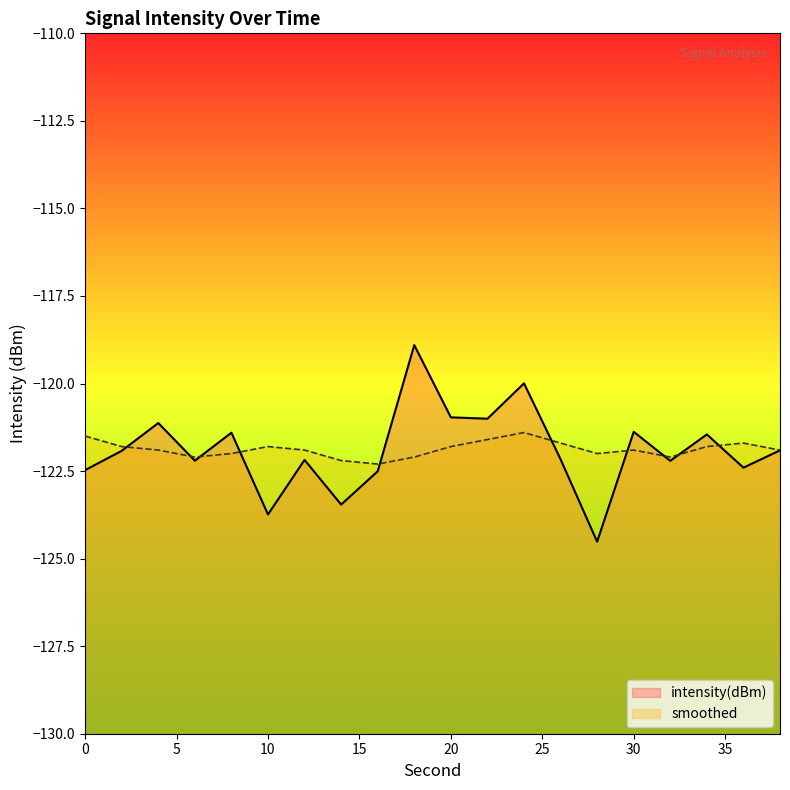

Reading left to right, extract all data points from this chart.

intensity(dBm): 0=-122.5	2=-121.9	4=-121.1	6=-122.2	8=-121.4	10=-123.7	12=-122.2	14=-123.5	16=-122.5	18=-118.9	20=-121.0	22=-121.0	24=-120.0	26=-122.2	28=-124.5	30=-121.4	32=-122.2	34=-121.5	36=-122.4	38=-121.9
smoothed: 0=-121.5	2=-121.8	4=-121.9	6=-122.1	8=-122.0	10=-121.8	12=-121.9	14=-122.2	16=-122.3	18=-122.1	20=-121.8	22=-121.6	24=-121.4	26=-121.7	28=-122.0	30=-121.9	32=-122.1	34=-121.8	36=-121.7	38=-121.9